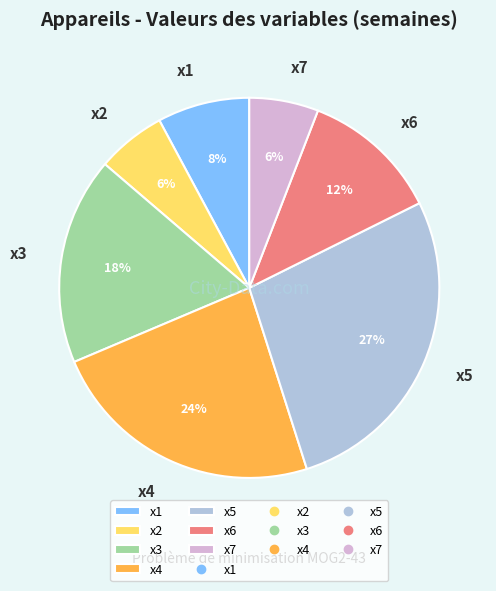

Which has a higher value, x4 or x2?

x4